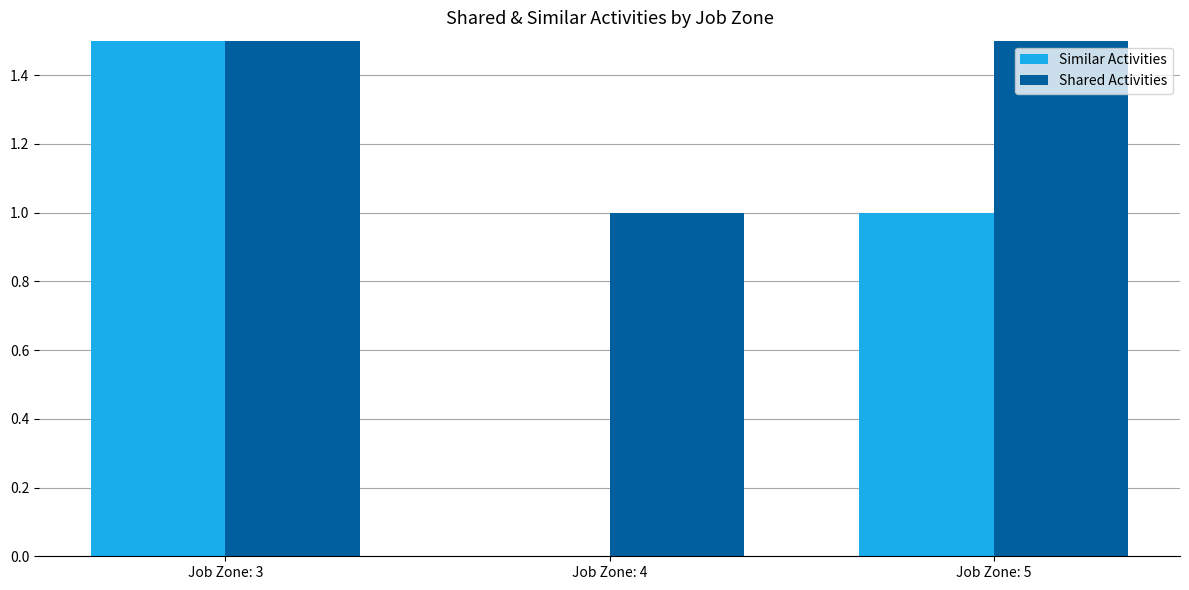

What is the sum of all Shared Activities values?

8